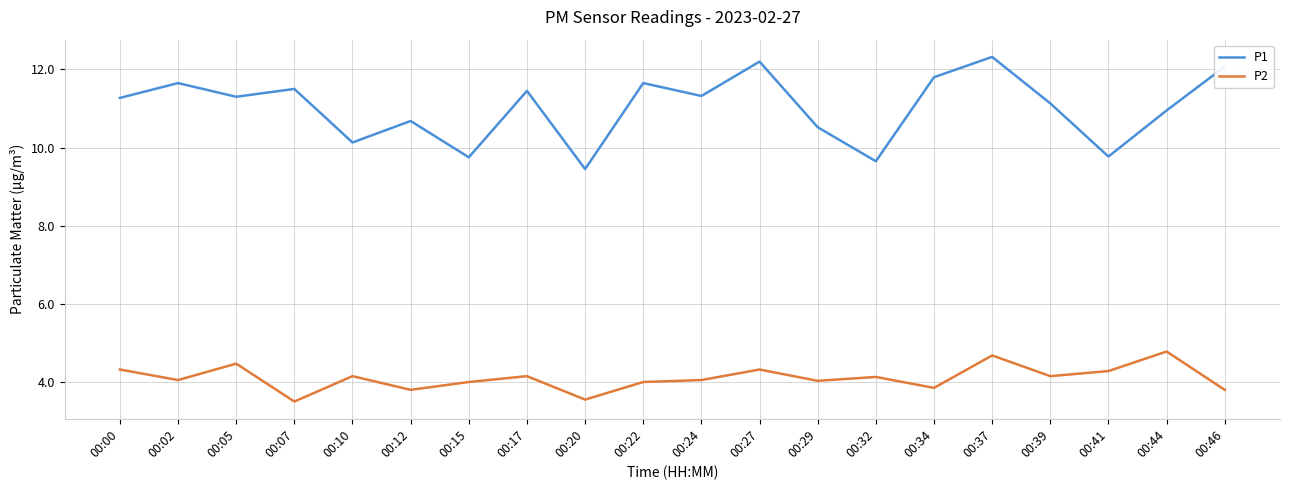

At how many categories does at least one series exceed 9?

20